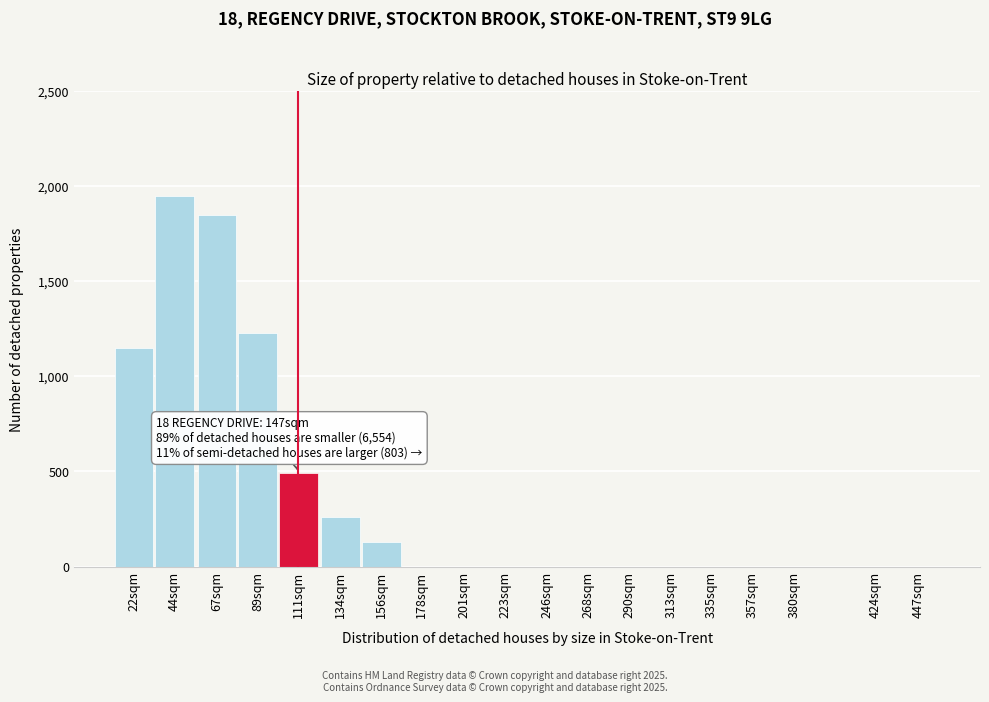

Reading left to right, what are all the values shown in this chart?

22sqm=1150	44sqm=1950	67sqm=1850	89sqm=1230	111sqm=490	134sqm=260	156sqm=130	178sqm=0	201sqm=0	223sqm=0	246sqm=0	268sqm=0	290sqm=0	313sqm=0	335sqm=0	357sqm=0	380sqm=0	424sqm=0	447sqm=0